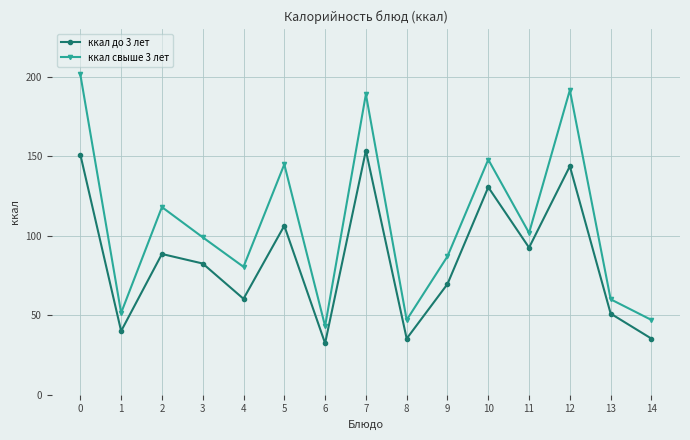

Which category has the lowest value across all series?

6